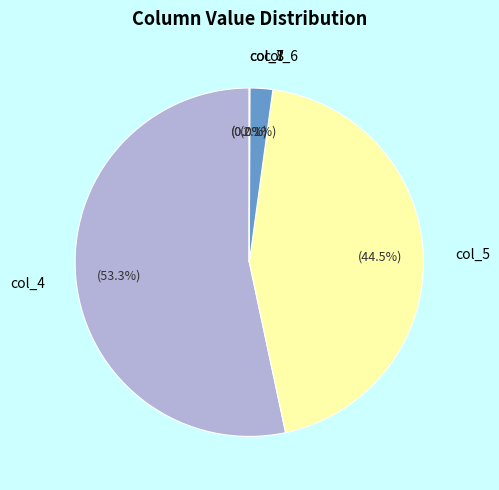

Approximately how many times larger is the value at col_5 compared to col_4?

0.8